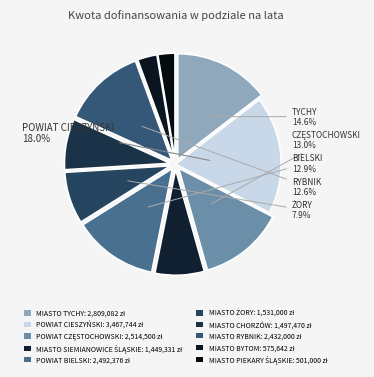

Between MIASTO CHORZÓW and MIASTO ŻORY, which is larger?

MIASTO ŻORY